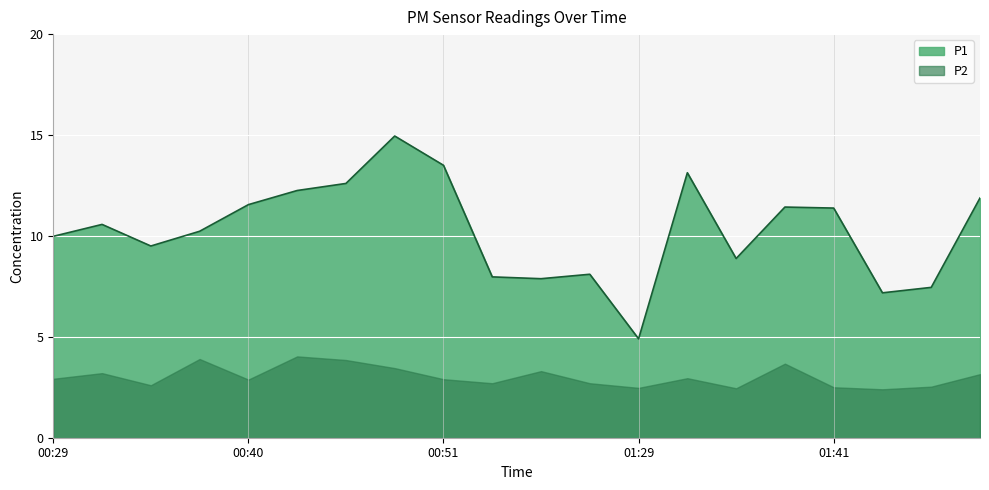

Does the chart display data point markers on the line(s)?

No